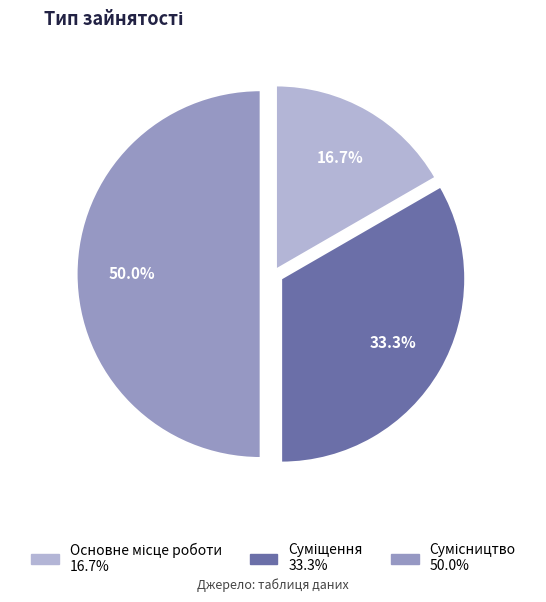

Which category has the biggest portion of the pie?

Сумісництво